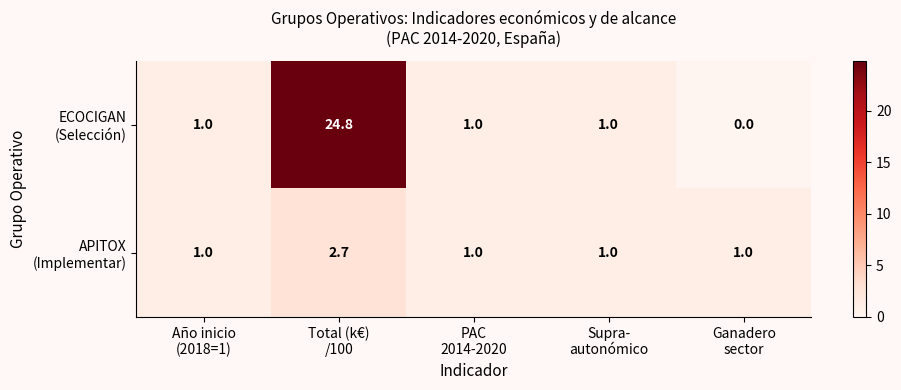

What is the maximum value shown in the chart?

24.8